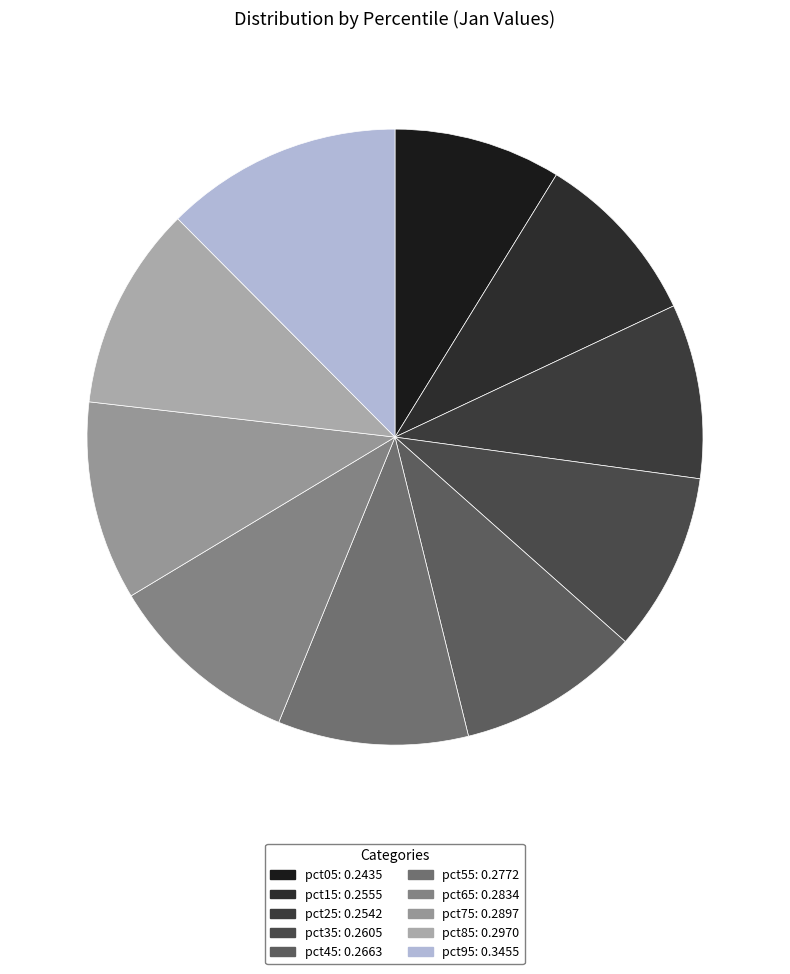

How many segments does this pie chart have?

10